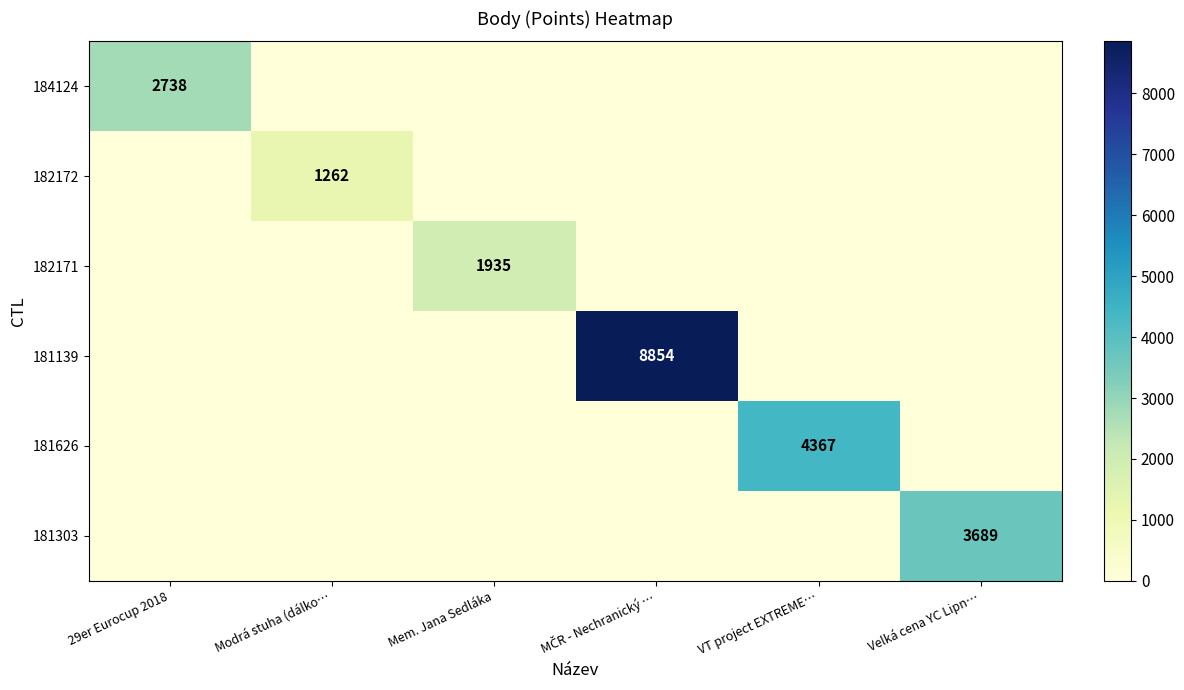

The 182171 series shows 2540 at Mem. Jana Sedláka. True or false?

False